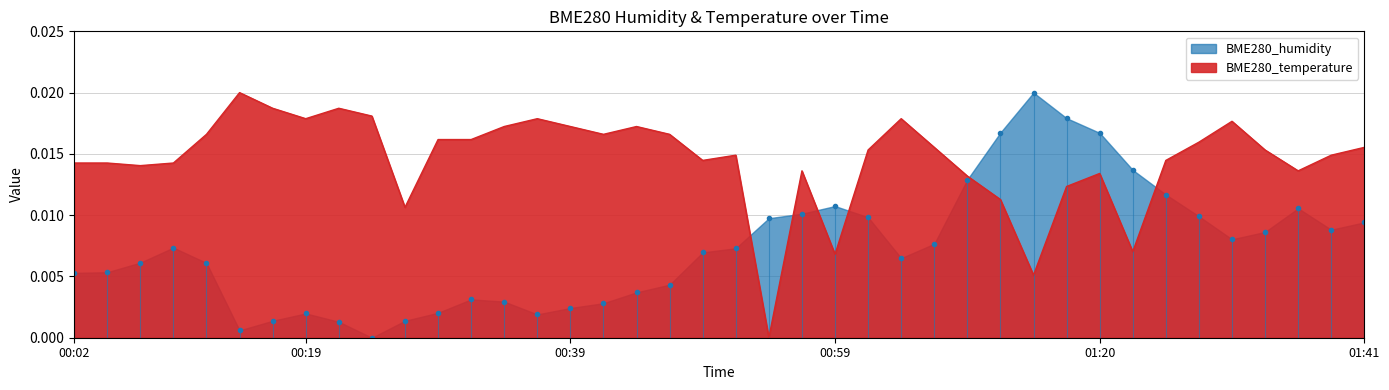

Count the BME280_temperature values in the range 0 to 1.

40